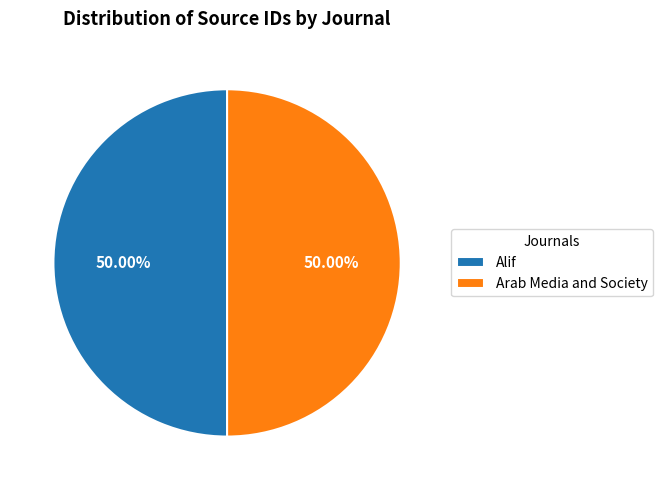

To the nearest percent, what is the average slice percentage?

50%